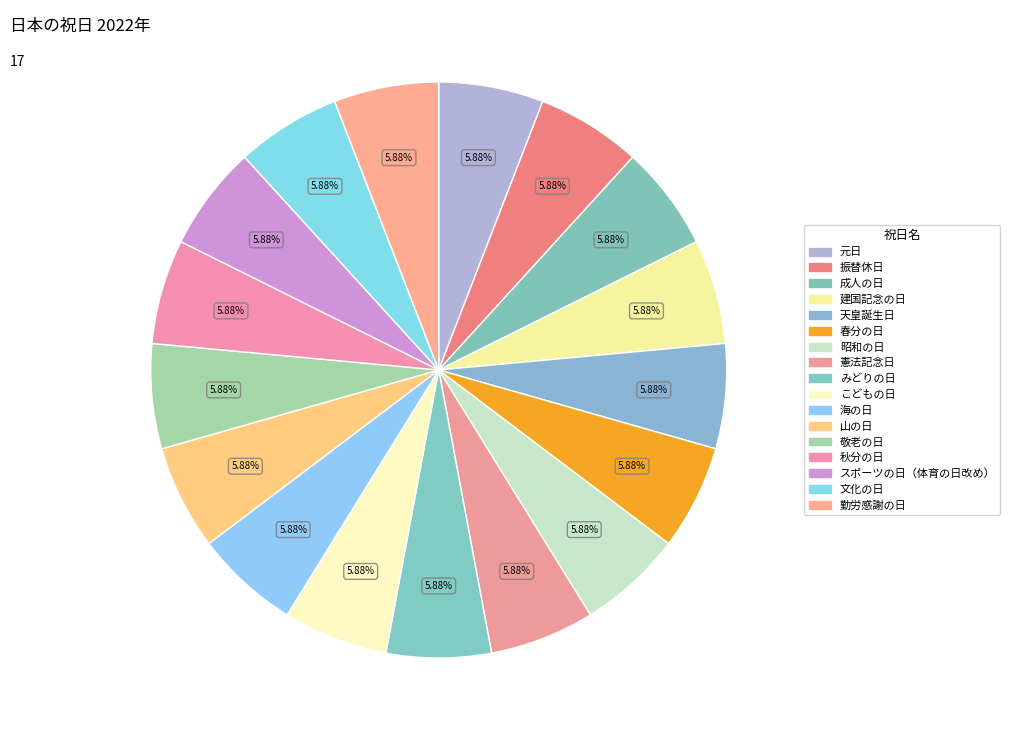

To the nearest percent, what portion does こどもの日 represent?

6%